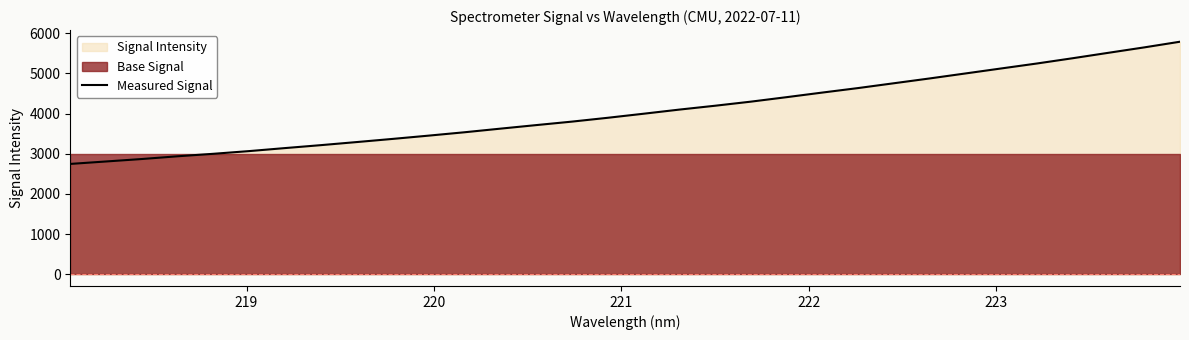

What is the average value?

4060.0